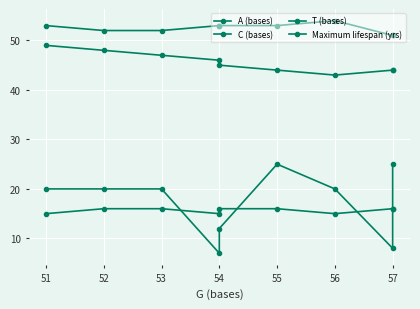

Which has a higher value, 52 or 56?

52